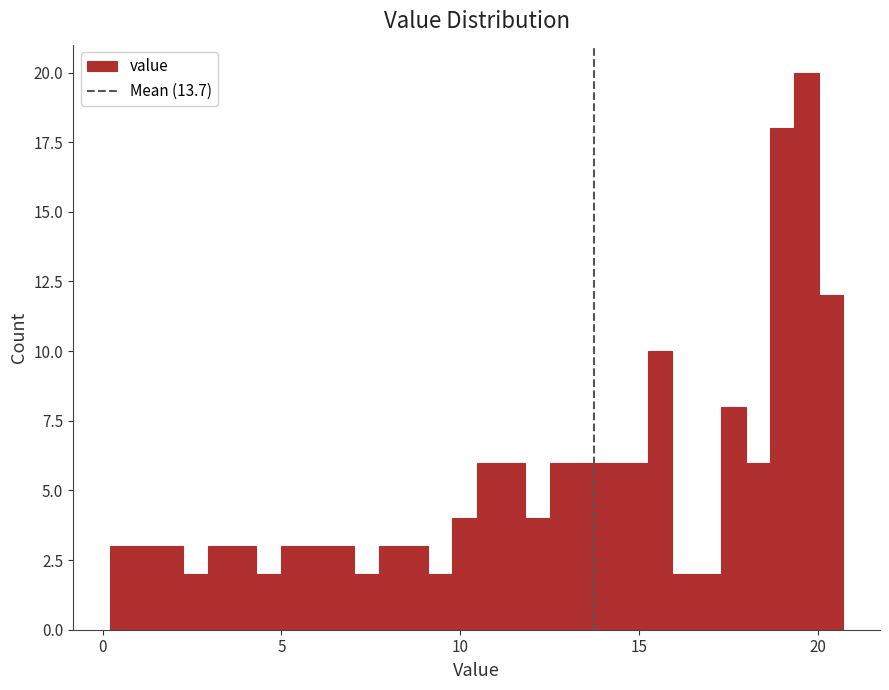

Around what value on the x-axis is the tallest bar? Give the approximate position of its centre, as read against the axis.

19.5